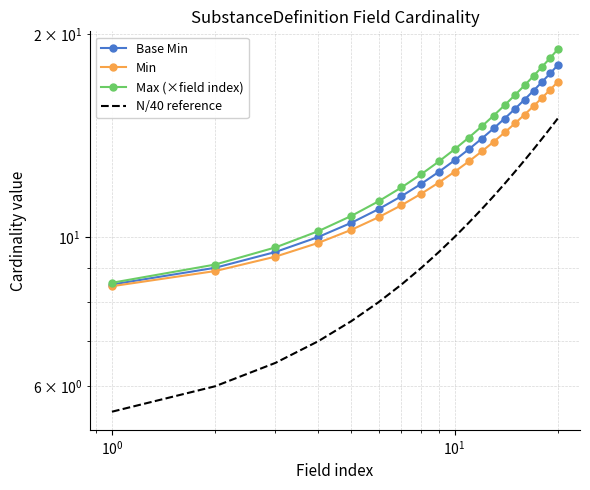

Rank the series at $\mathdefault{10^{3}}$ from lowest to highest value.

N/40 reference, Min, Base Min, Max (×field index)